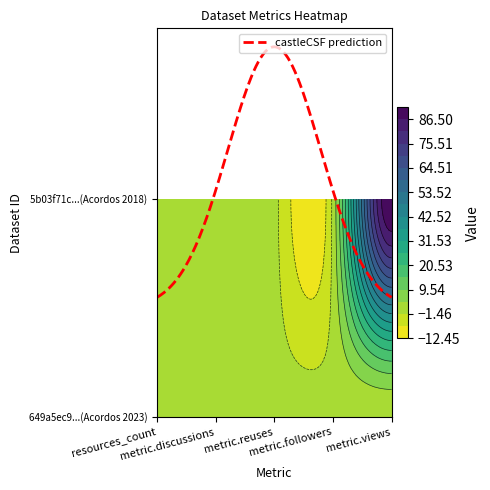

How many data points does each series have?

5